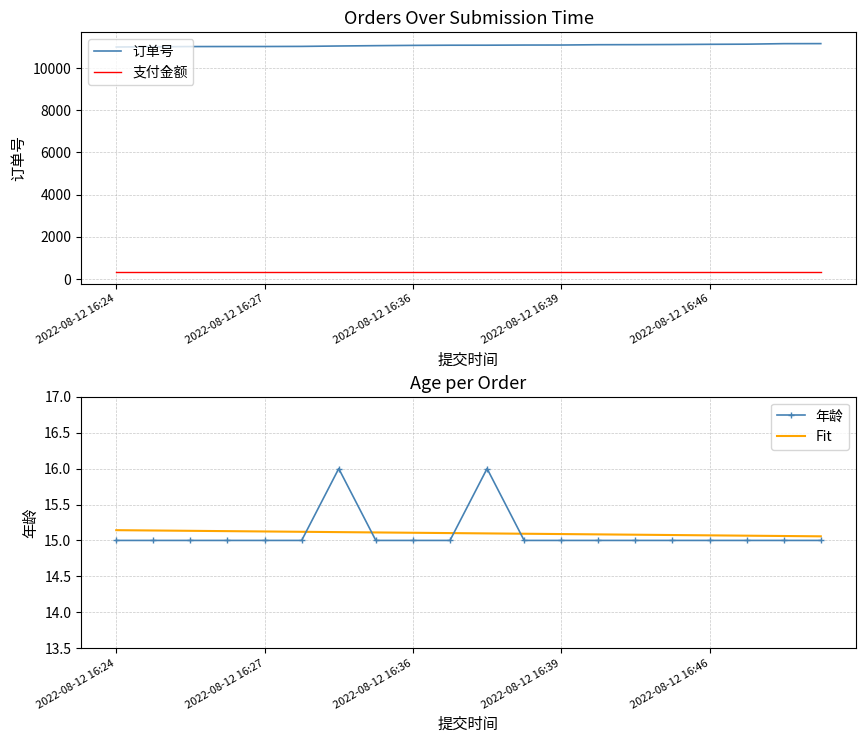

Which series has the widest spread of values?

订单号